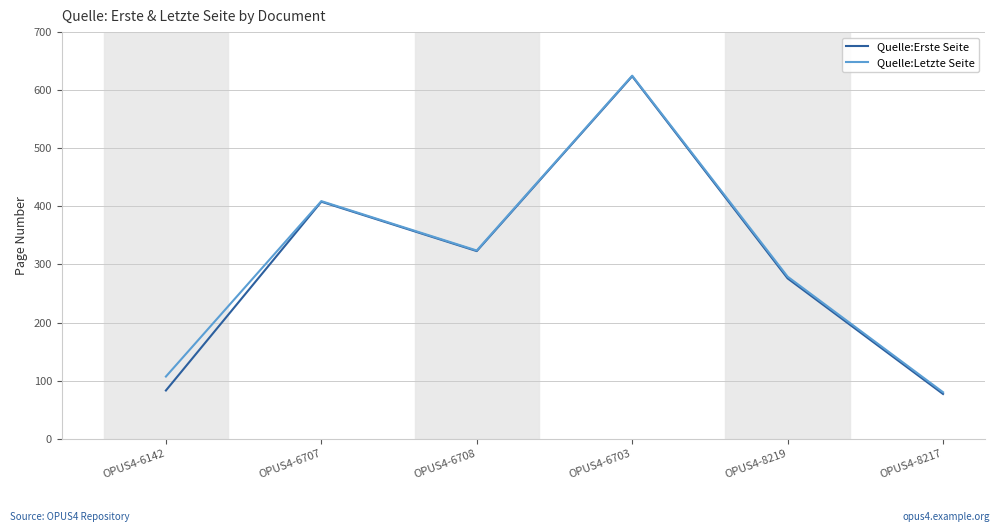

How many lines are shown in the chart?

2